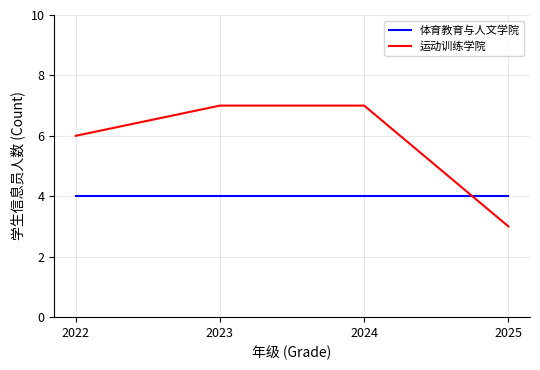

Is it true that 运动训练学院 equals 9 at 2022?

False